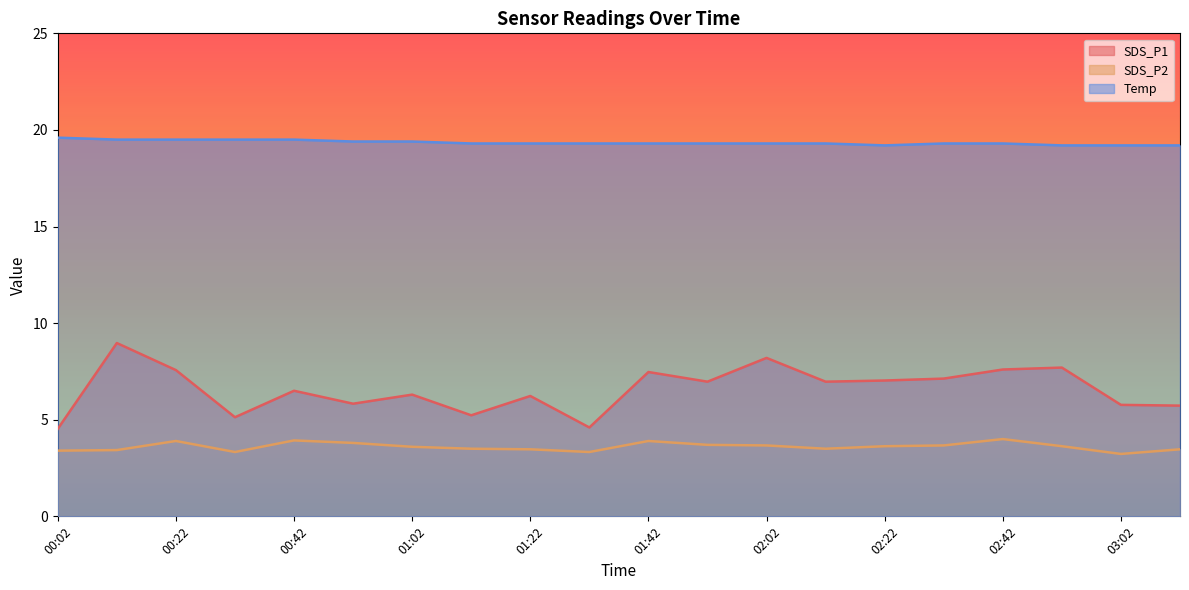

Reading left to right, extract all data points from this chart.

SDS_P1: 00:02=4.5	00:12=9.0	00:22=7.6	00:32=5.1	00:42=6.5	00:52=5.8	01:02=6.3	01:12=5.2	01:22=6.2	01:32=4.6	01:42=7.5	01:52=7.0	02:02=8.2	02:12=7.0	02:22=7.0	02:32=7.1	02:42=7.6	02:52=7.7	03:02=5.8	03:12=5.7
SDS_P2: 00:02=3.4	00:12=3.4	00:22=3.9	00:32=3.3	00:42=3.9	00:52=3.8	01:02=3.6	01:12=3.5	01:22=3.5	01:32=3.3	01:42=3.9	01:52=3.7	02:02=3.7	02:12=3.5	02:22=3.6	02:32=3.7	02:42=4.0	02:52=3.6	03:02=3.2	03:12=3.5
Temp: 00:02=19.6	00:12=19.5	00:22=19.5	00:32=19.5	00:42=19.5	00:52=19.4	01:02=19.4	01:12=19.3	01:22=19.3	01:32=19.3	01:42=19.3	01:52=19.3	02:02=19.3	02:12=19.3	02:22=19.2	02:32=19.3	02:42=19.3	02:52=19.2	03:02=19.2	03:12=19.2